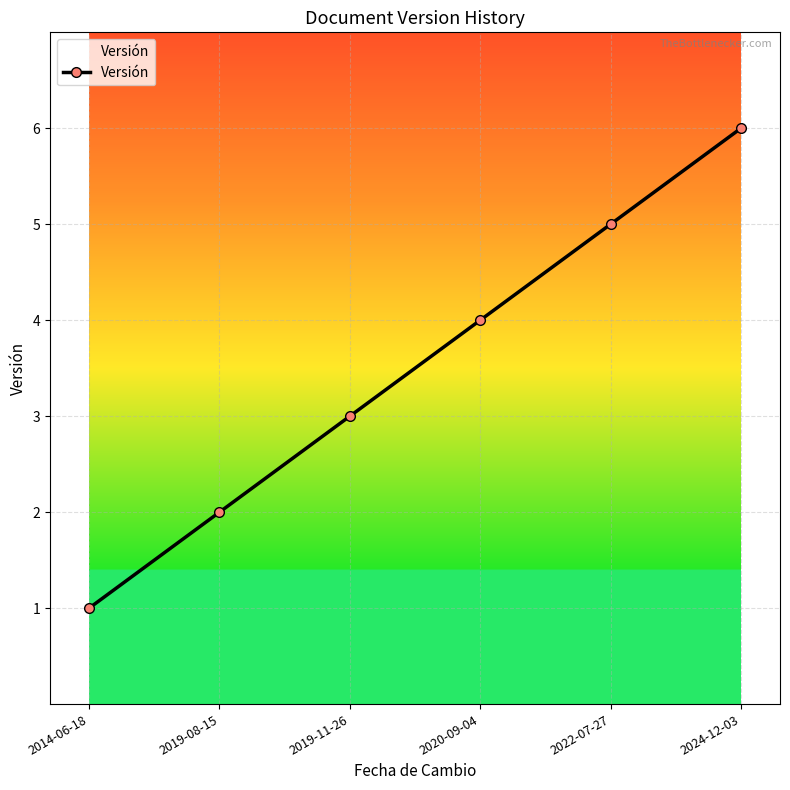

What is the difference between the values at 2019-08-15 and 2014-06-18?

1